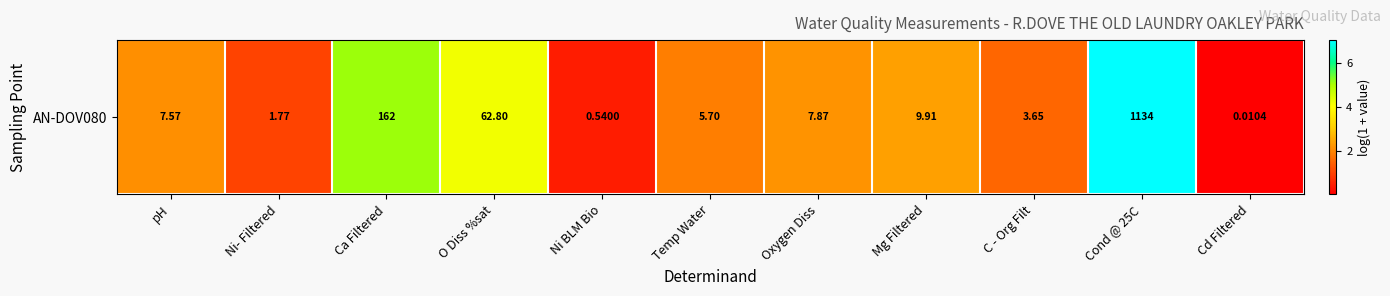

What is the ratio of the value at Cond @ 25C to the value at Ni- Filtered?

6.9